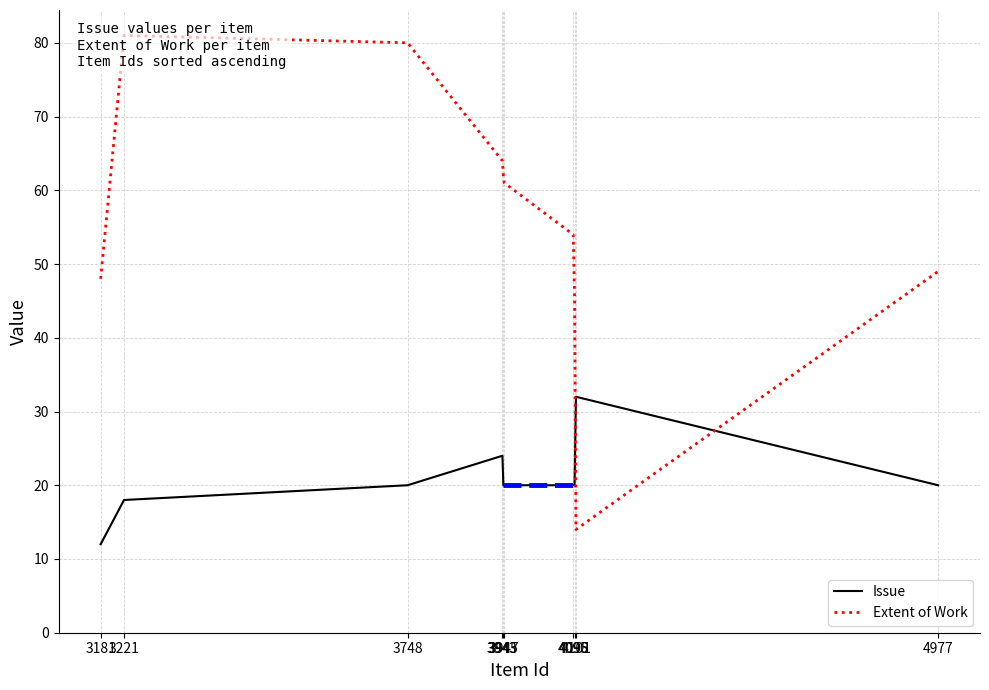

Between 3748 and 4977, which is larger?

3748